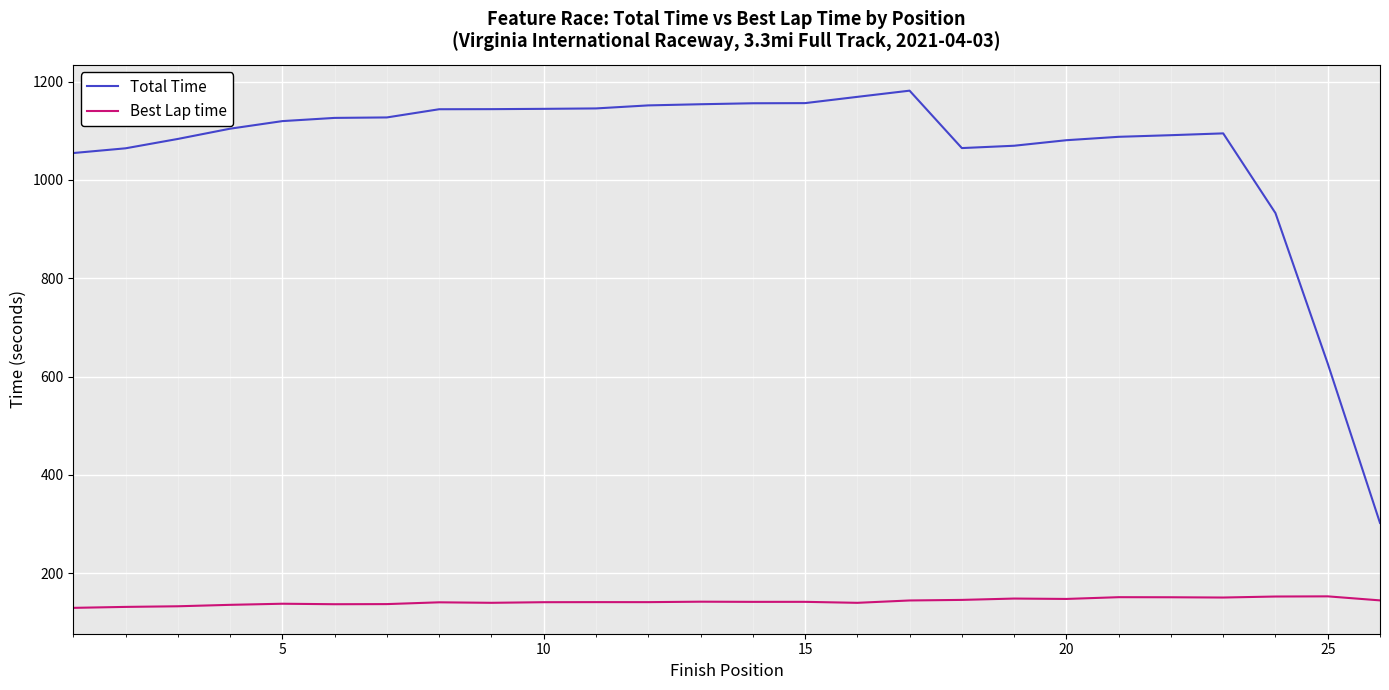

Rank the series by their average value, from highest to lowest.

Total Time, Best Lap time